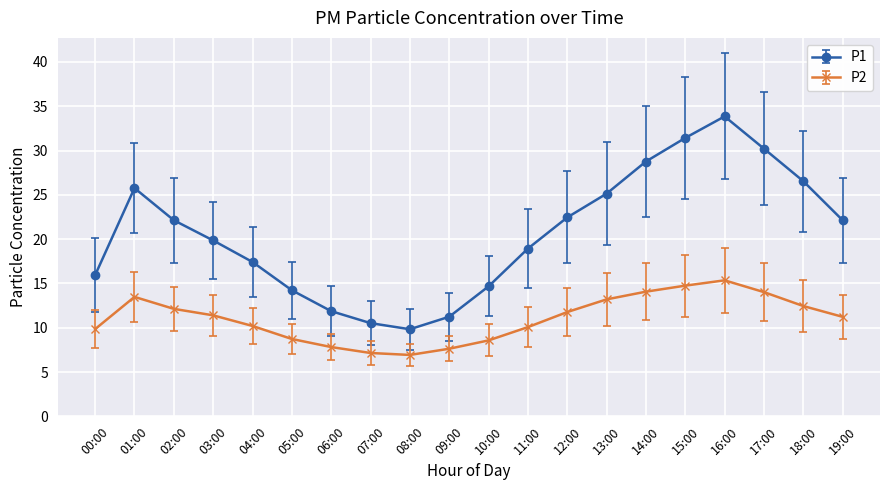

At how many categories does at least one series exceed 28?

4